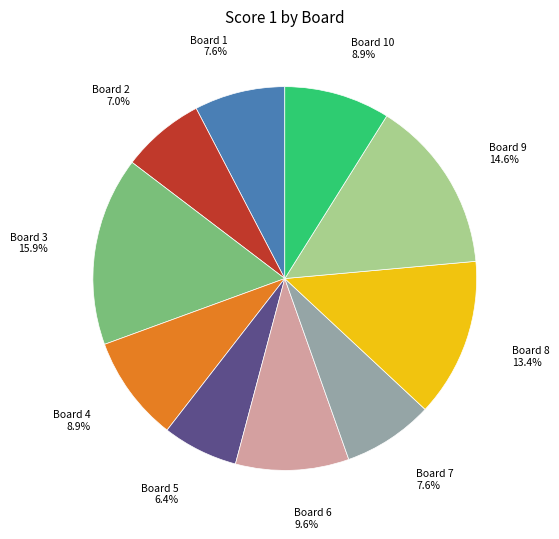

What portion of the pie excludes Board 8 13.4%?

86.6%